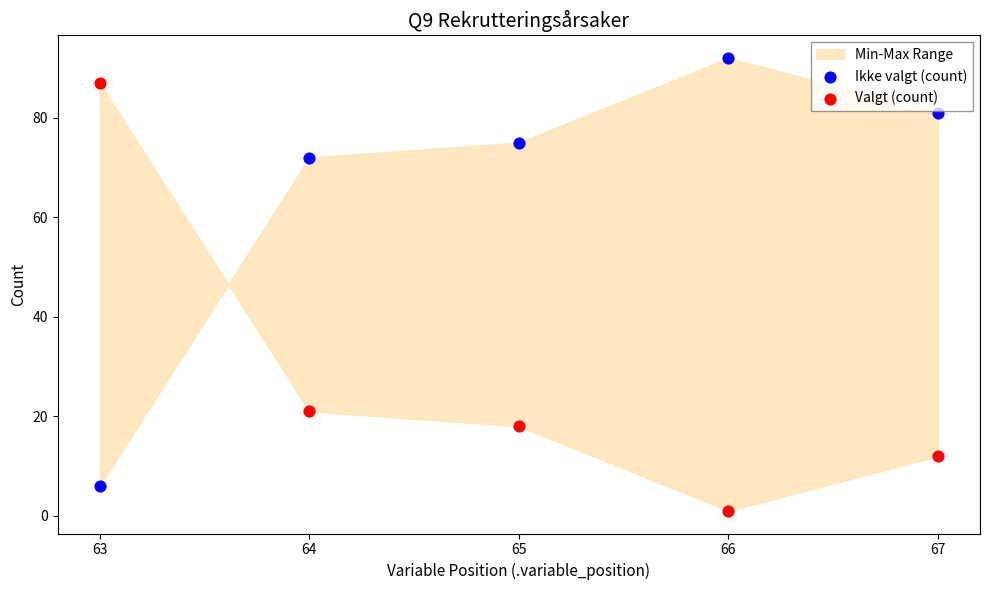

What is the X range (max minus min) for the scatter plot?

4